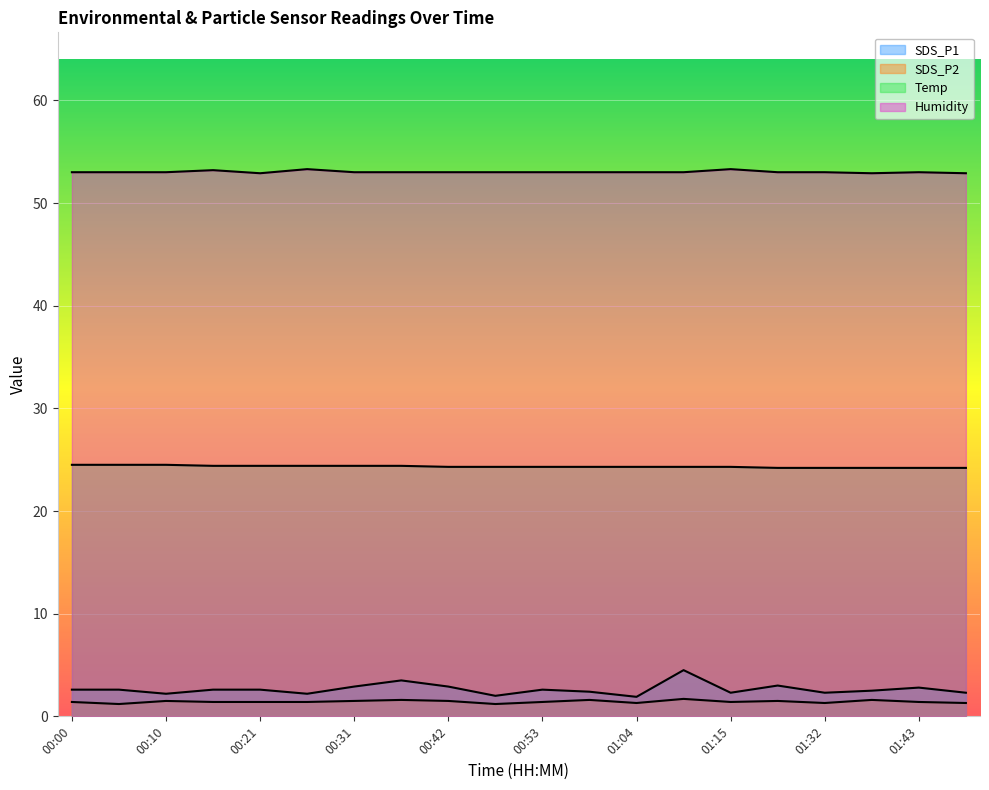

What is the difference between the second highest and second lowest values in the Humidity series?

0.4